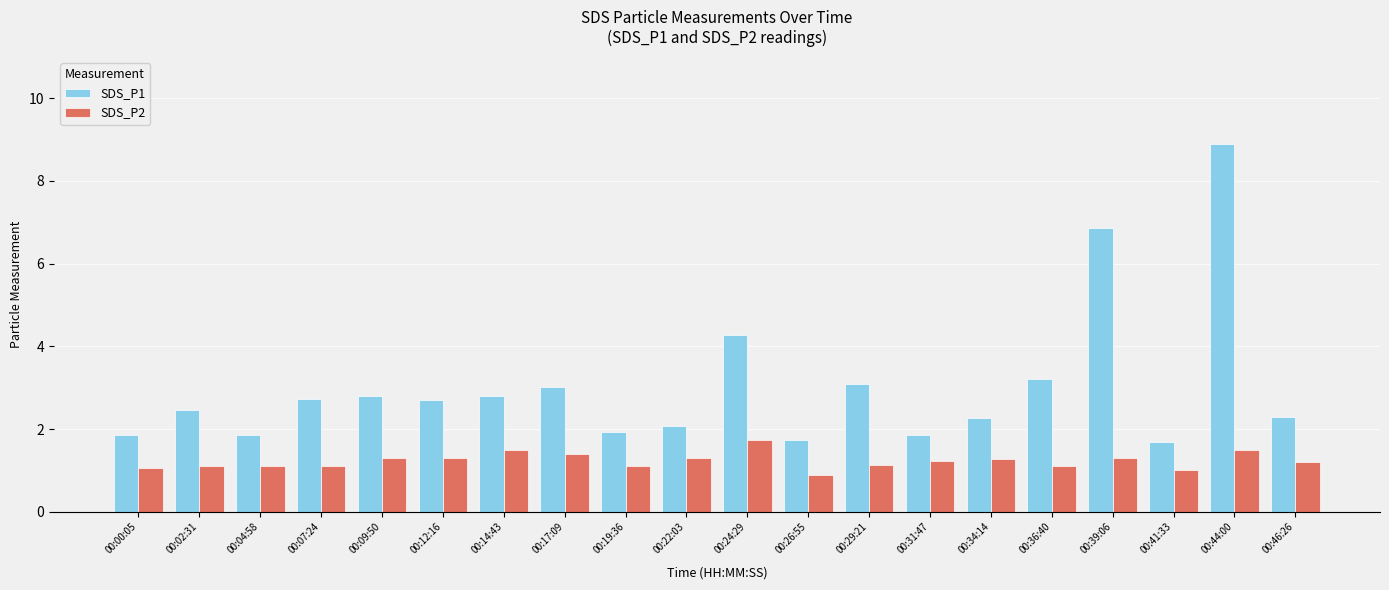

Is it true that SDS_P2 equals 1.3 at 00:39:06?

True